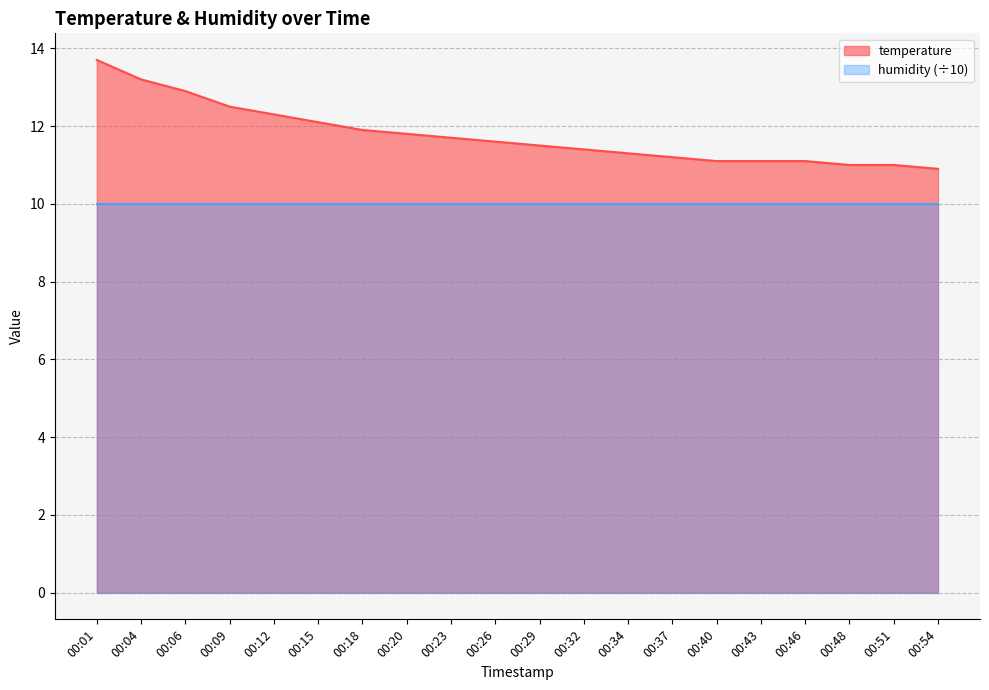

Reading right to left, transcribe all the data shown in this chart.

10.9	11.0	11.0	11.1	11.1	11.1	11.2	11.3	11.4	11.5	11.6	11.7	11.8	11.9	12.1	12.3	12.5	12.9	13.2	13.7